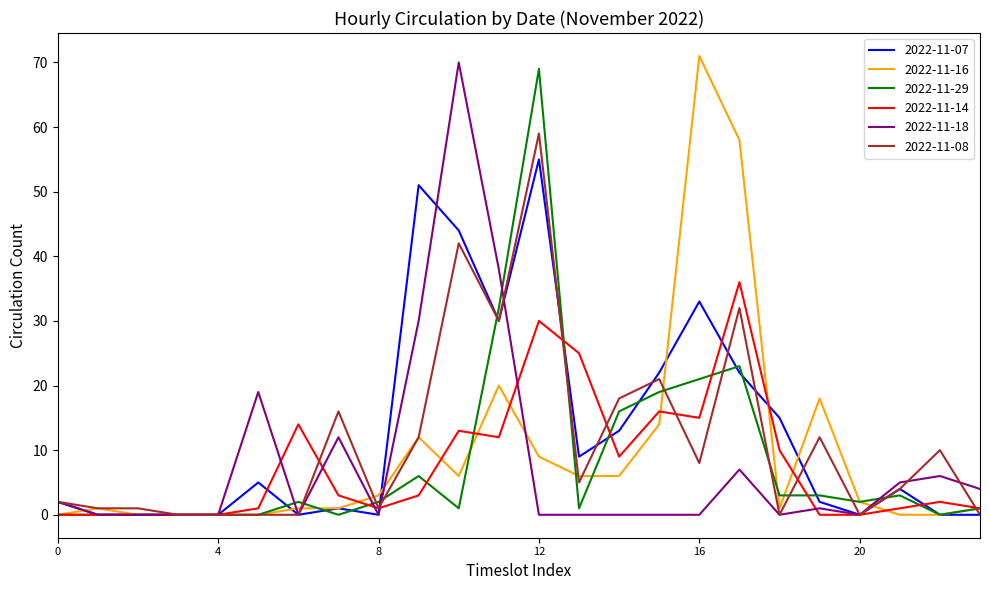

Does the chart have visible grid lines?

No